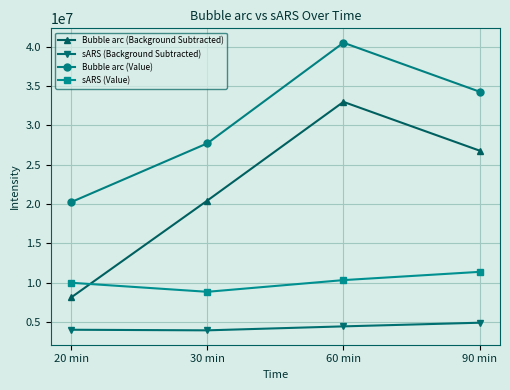

At which label does Bubble arc (Background Subtracted) first exceed 26773025?

60 min